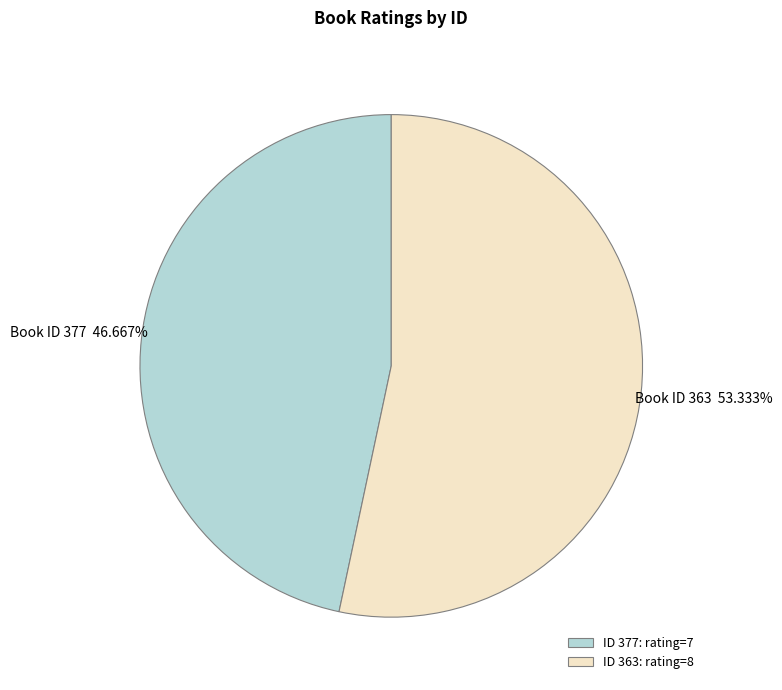

How many segments does this pie chart have?

2